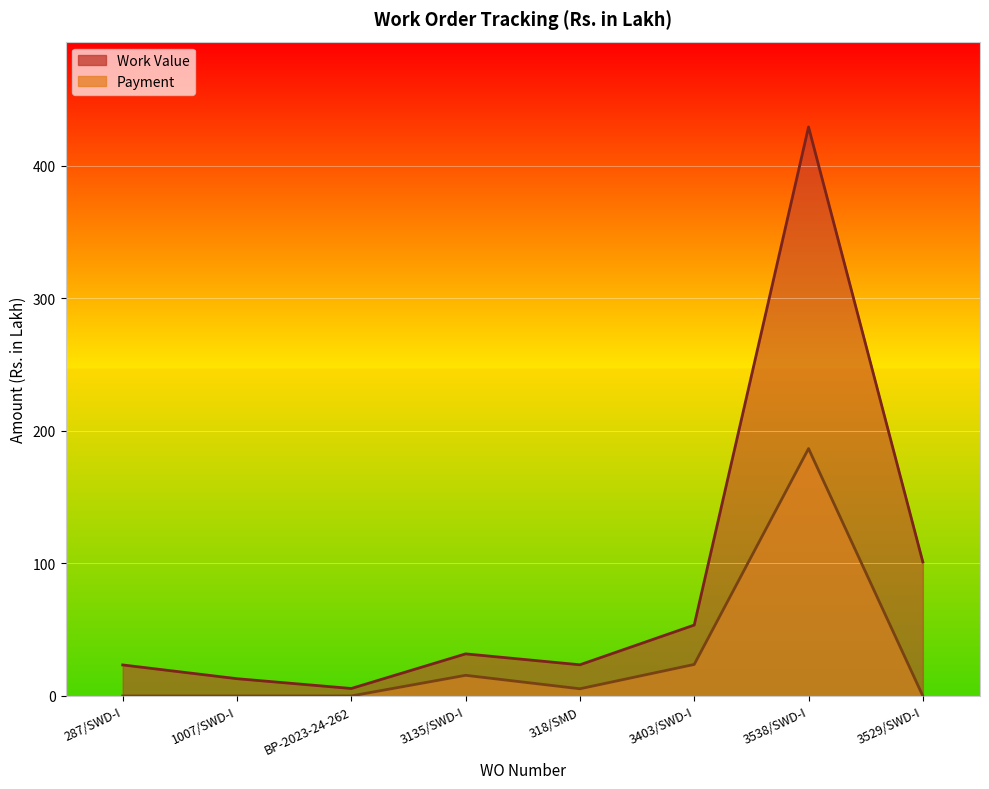

Where is Work Value nearest to the value 217?

3529/SWD-I